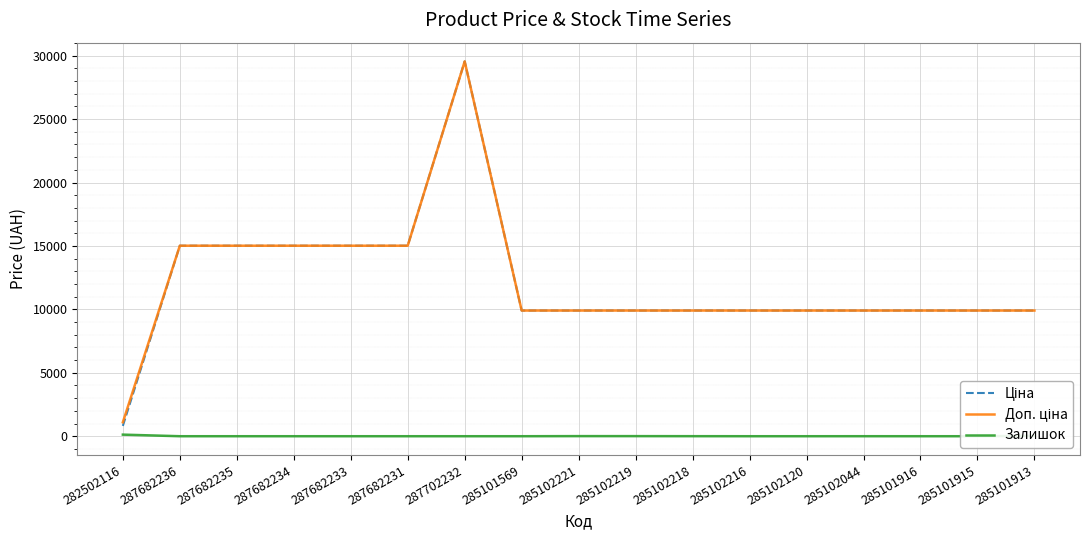

What is the total value across all series at 285102221?

19825.0